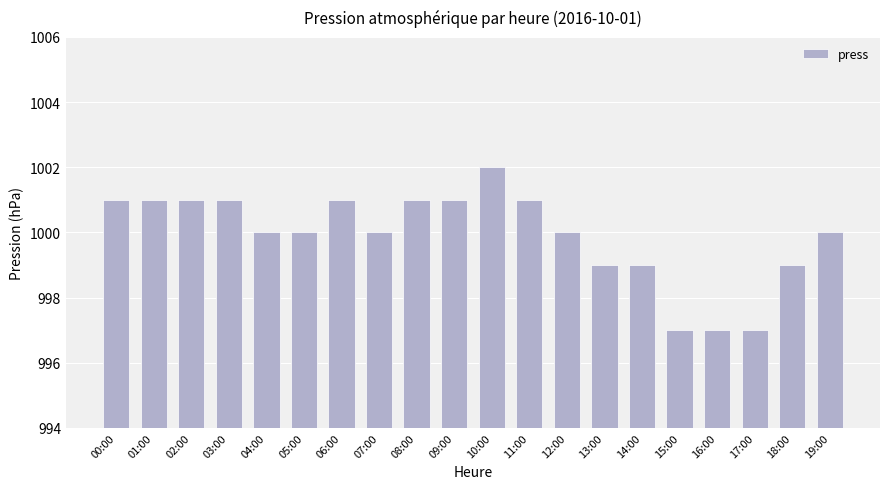

What is the sum of the values at 02:00 and 04:00?

2001